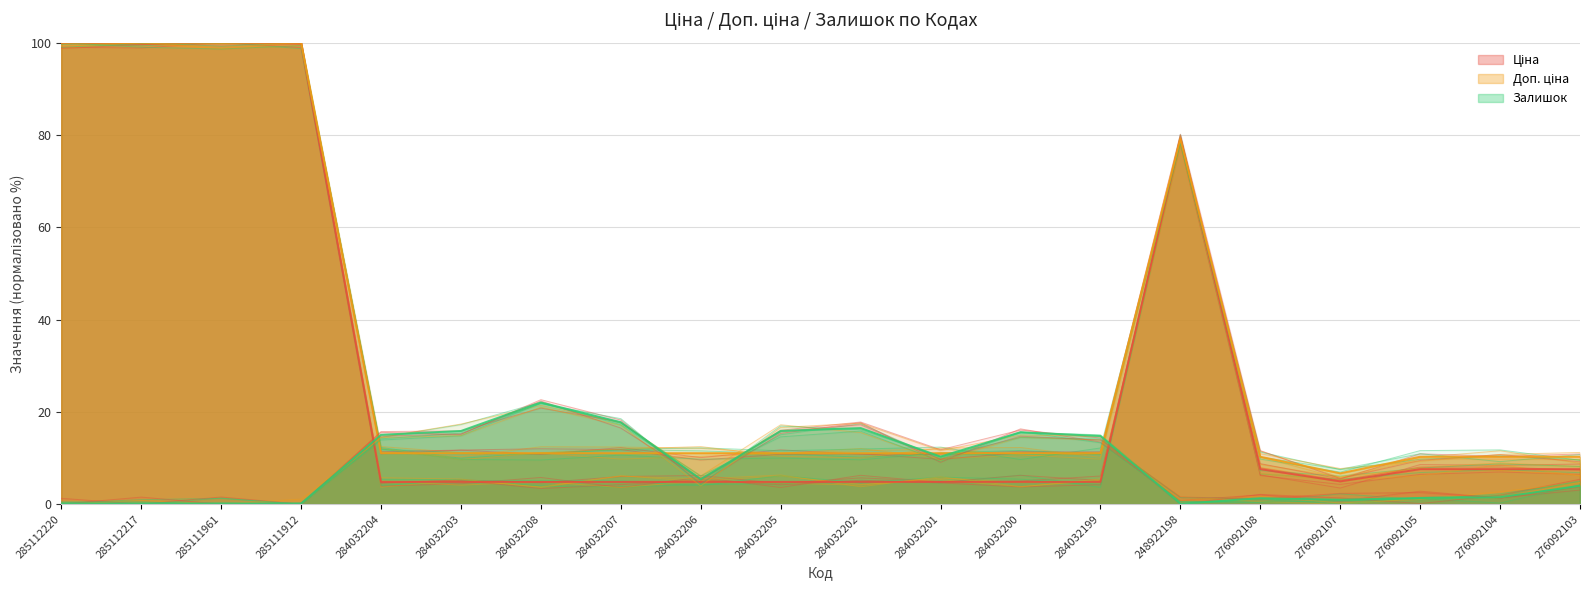

Rank the series at 285112220 from highest to lowest value.

Ціна, Доп. ціна, Залишок